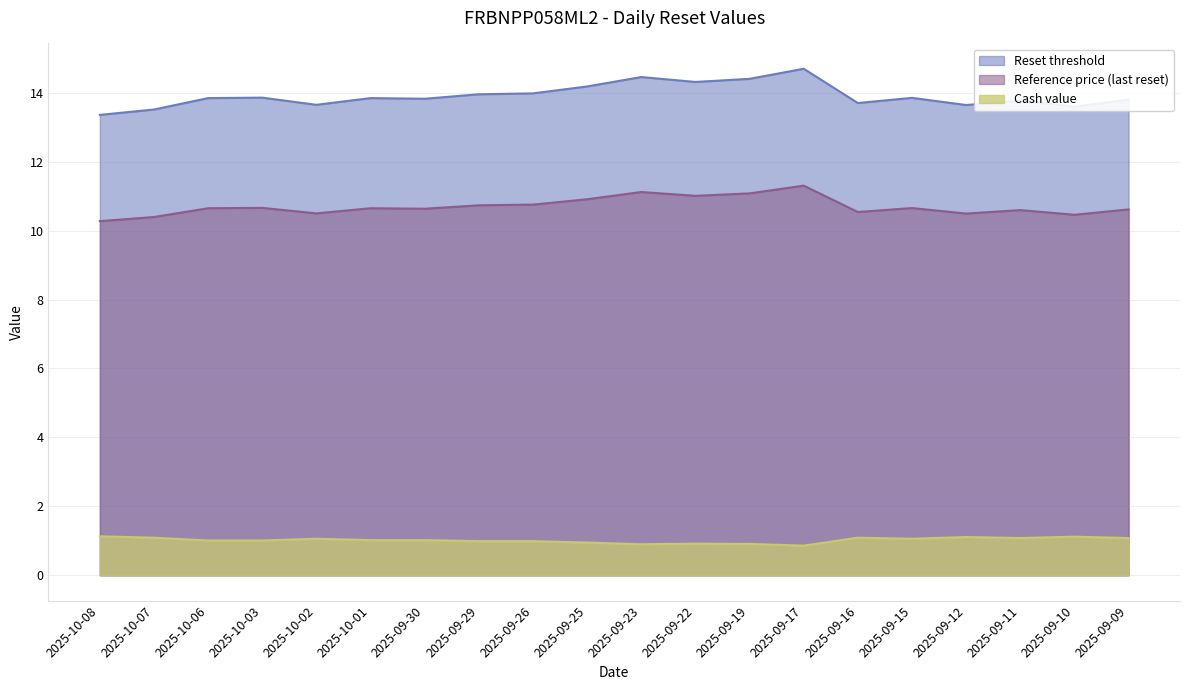

Which series changed the most between 2025-09-16 and 2025-09-12?

Reset threshold